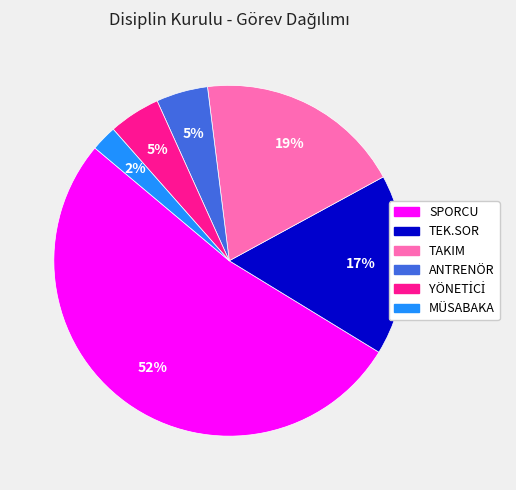

Combined, do MÜSABAKA and ANTRENÖR account for over 50%?

No